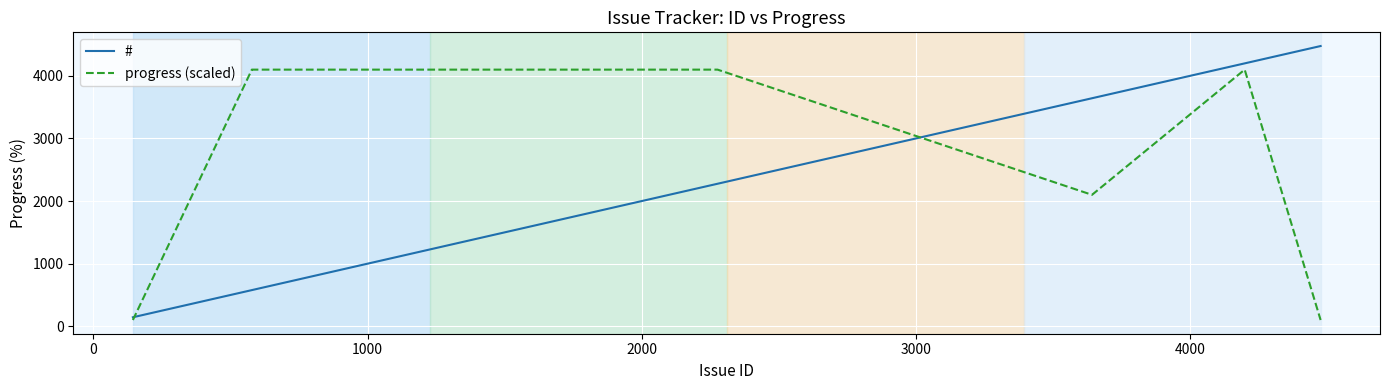

What is the maximum value for #?

4477